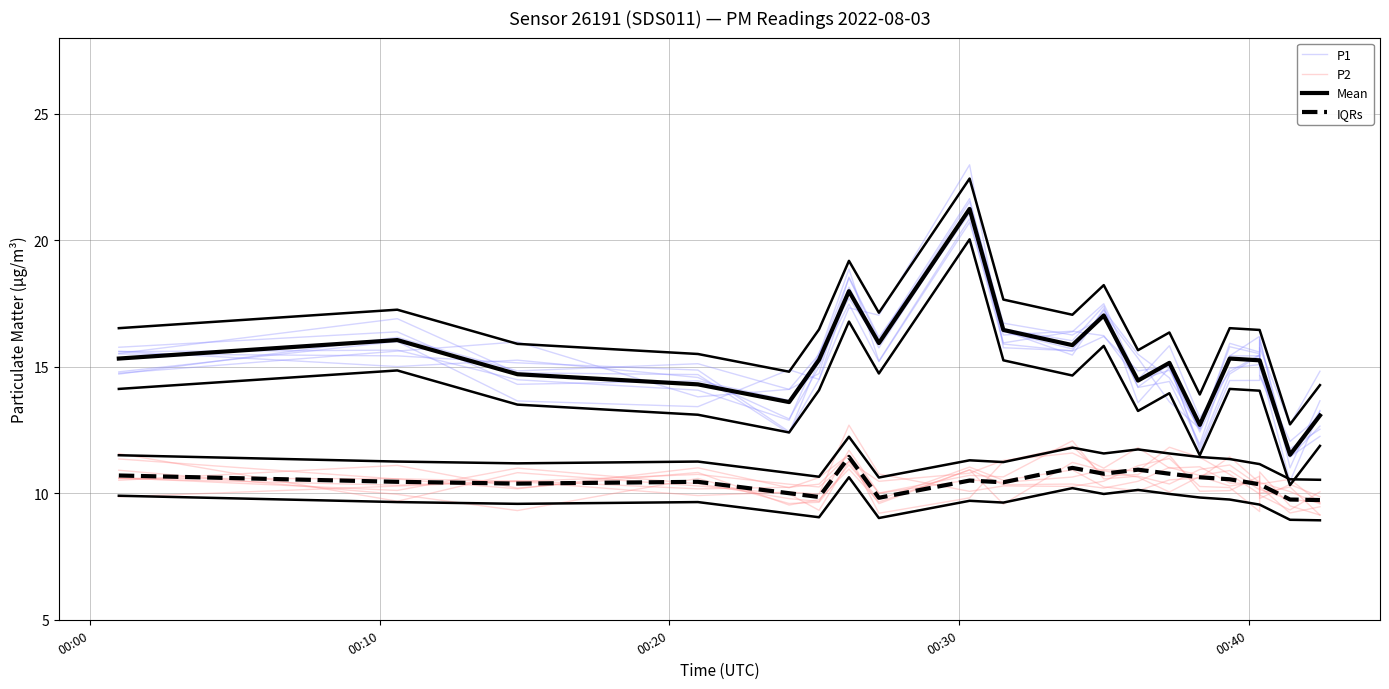

In IQRs P1, how many points are higher than both neighbors (excluding endpoints)?

6